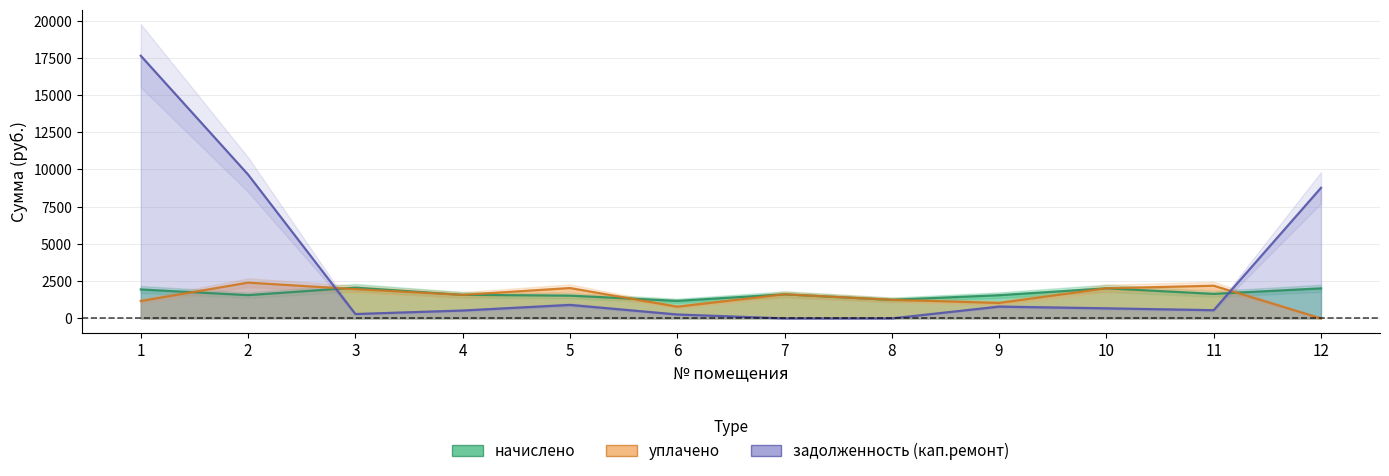

How many series are shown in this chart?

3